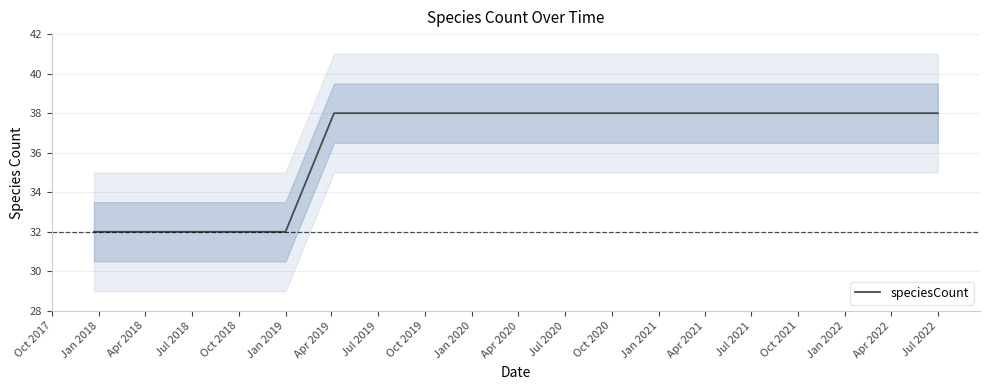

Reading left to right, list all the values displayed in this chart.

32	32	32	32	32	38	38	38	38	38	38	38	38	38	38	38	38	38	38